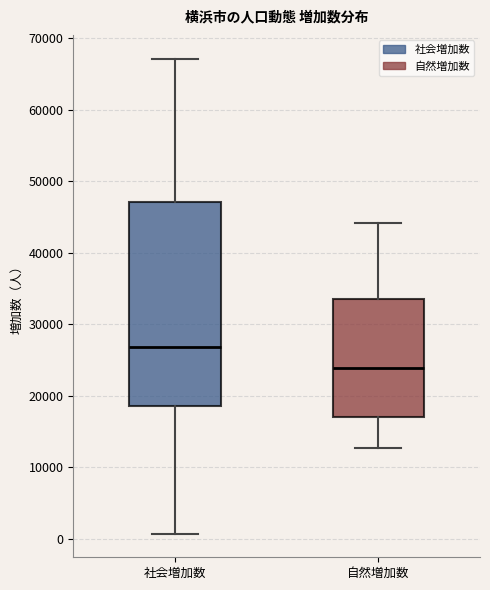

Where does the median line of the box for 社会増加数 sit on the y-axis? The values are not printed on the chart, so give them approximately, as read against the axis.

27000